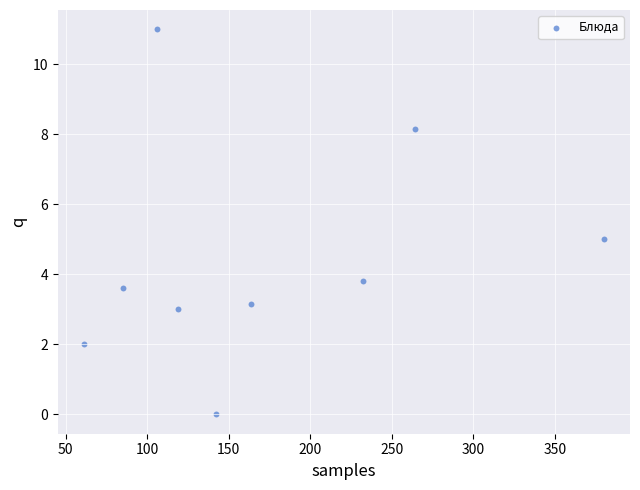

What is the average Y value?

4.4